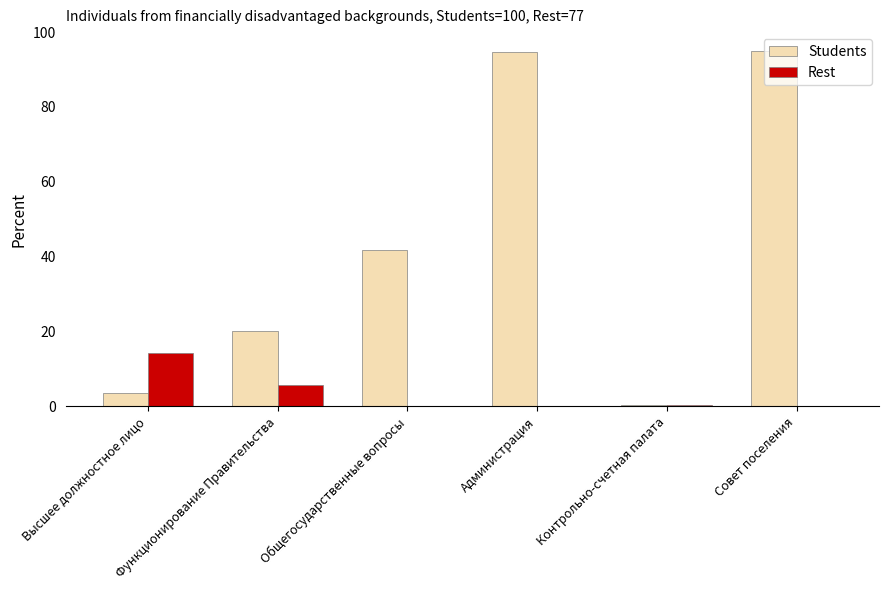

Does the chart contain stacked bars?

No